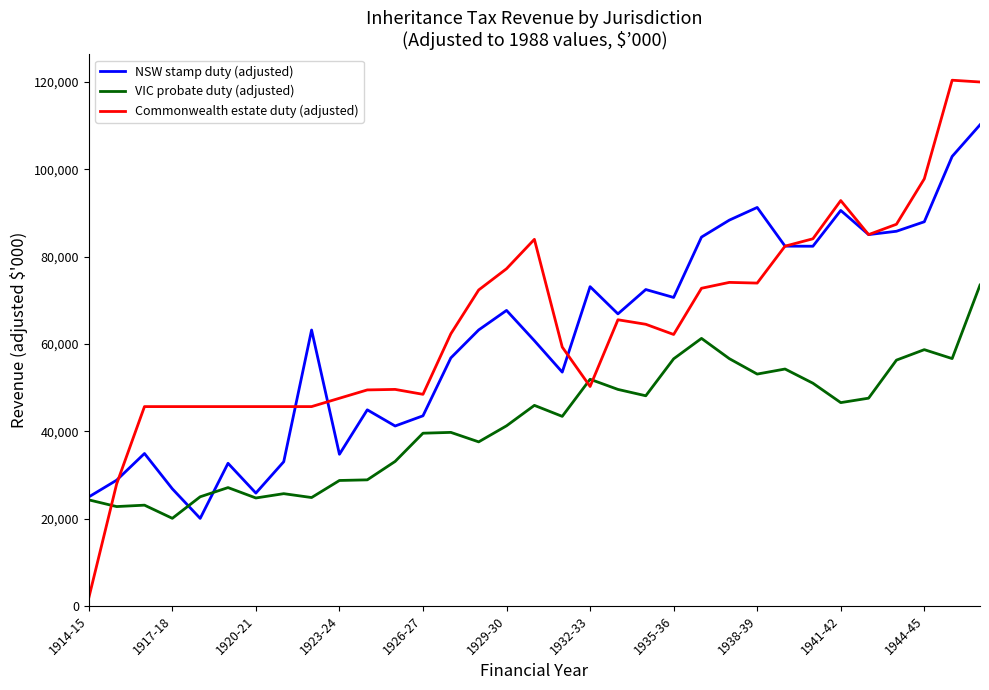

List the series in order of their peak value, highest first.

Commonwealth estate duty (adjusted), NSW stamp duty (adjusted), VIC probate duty (adjusted)